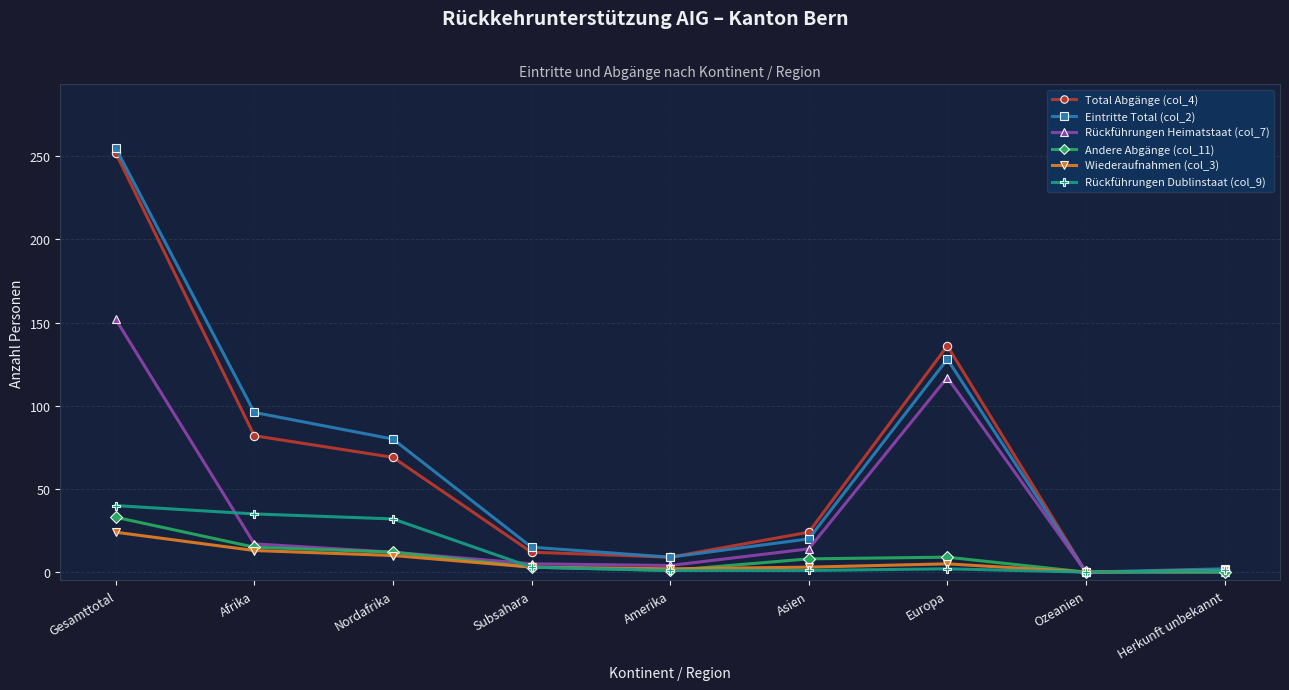

At which category does Eintritte Total (col_2) reach its first local valley?

Amerika